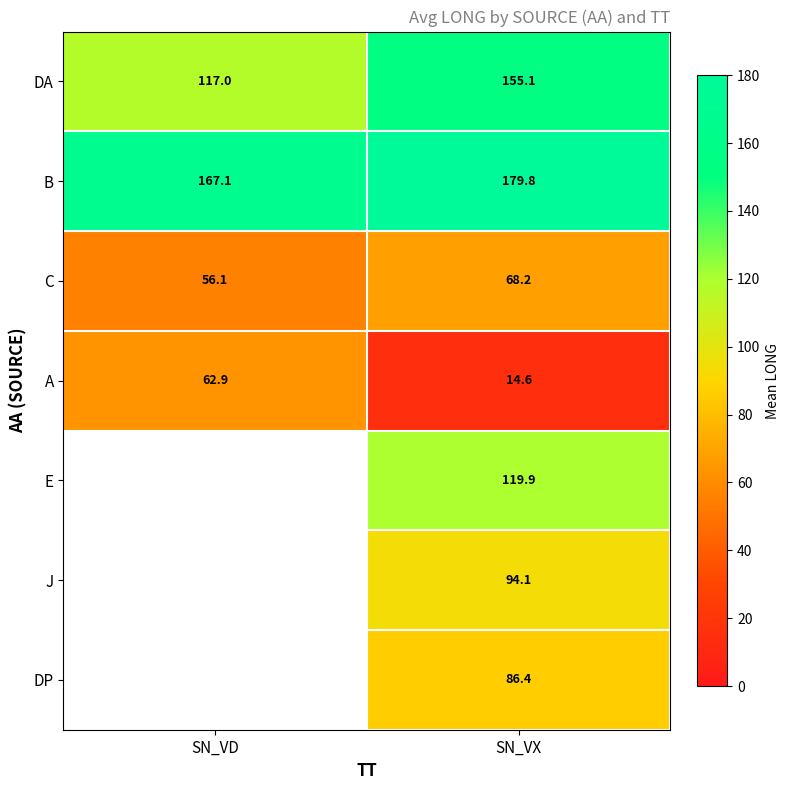

At SN_VX, list the series in order from smallest to largest.

A, C, DP, J, E, DA, B